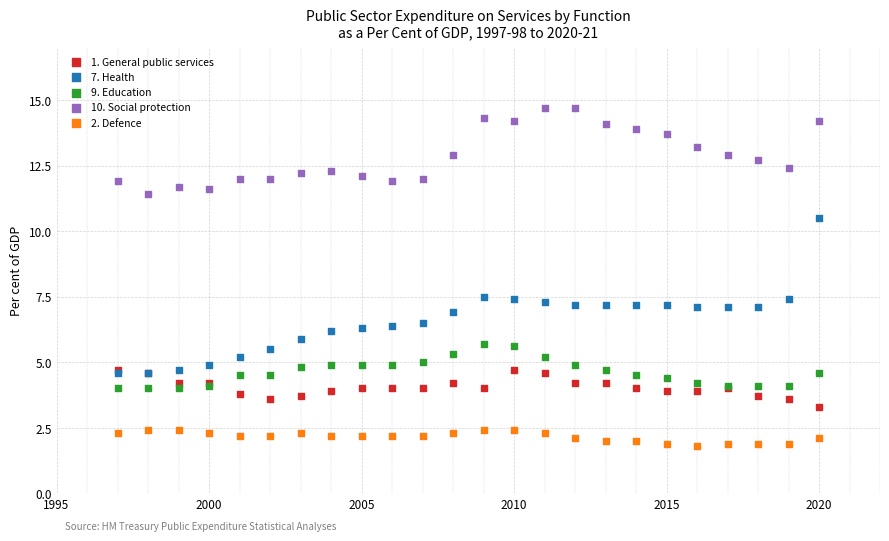

What are all the series names shown in the legend?

1. General public services, 7. Health, 9. Education, 10. Social protection, 2. Defence